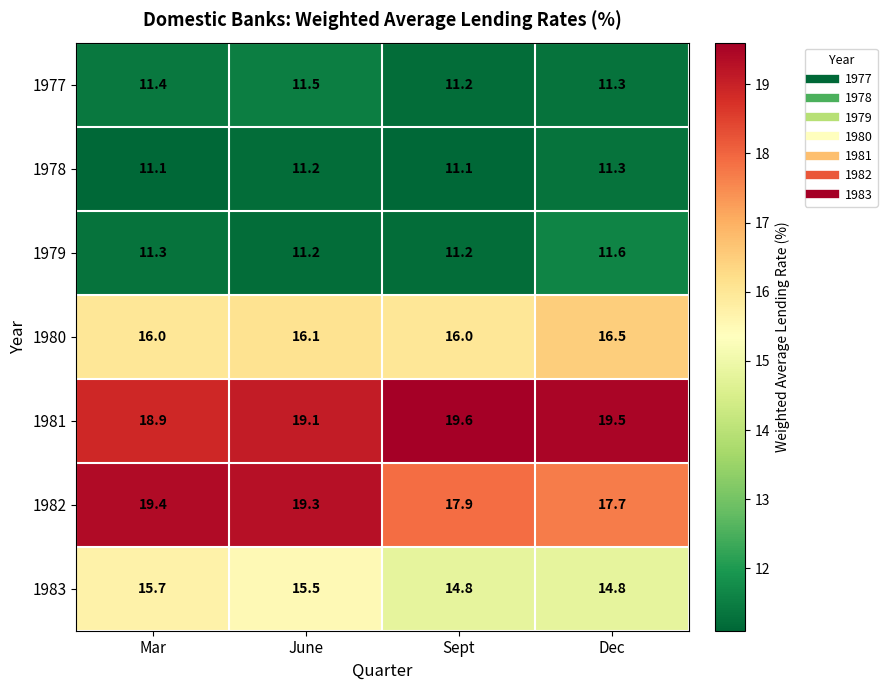

Count the number of data series in this chart.

7